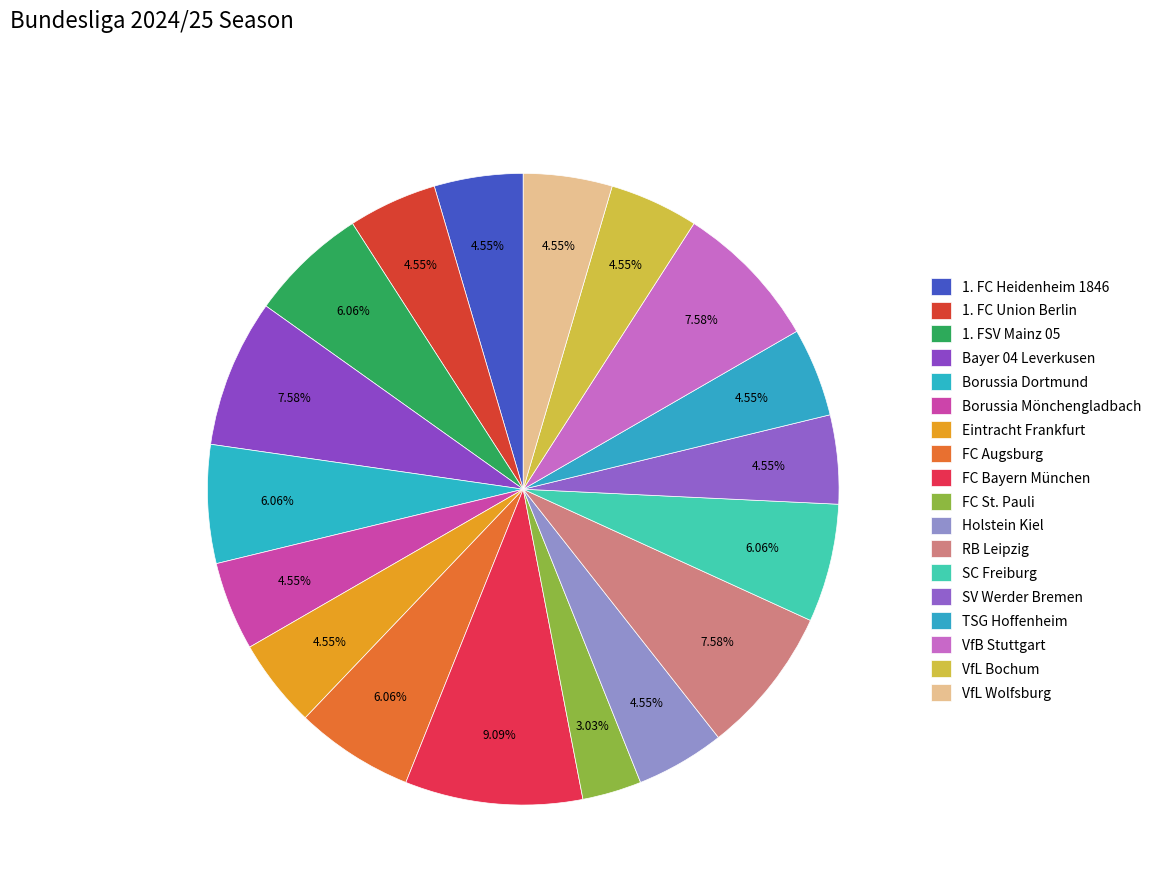

Between RB Leipzig and Eintracht Frankfurt, which is larger?

RB Leipzig